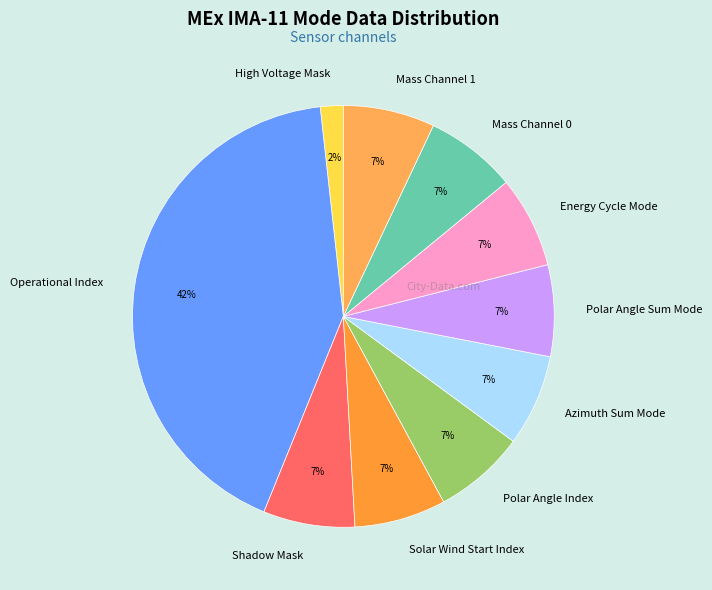

Does Shadow Mask represent more than half of the total?

No